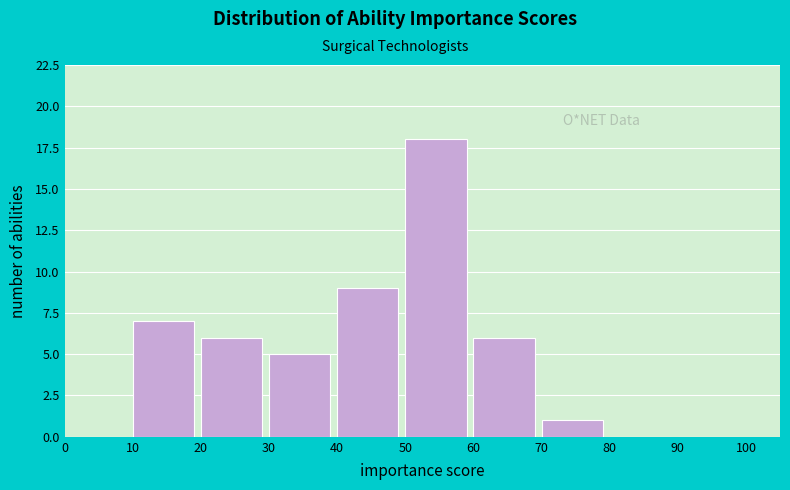

Reading left to right, transcribe this chart: for each bar, give the range it covers on the x-axis and its height. The values are not printed on the chart, so give them approximately, as read against the axis.

0 to 10: 0
10 to 20: 7
20 to 30: 6
30 to 40: 5
40 to 50: 9
50 to 60: 18
60 to 70: 6
70 to 80: 1
80 to 90: 0
90 to 100: 0